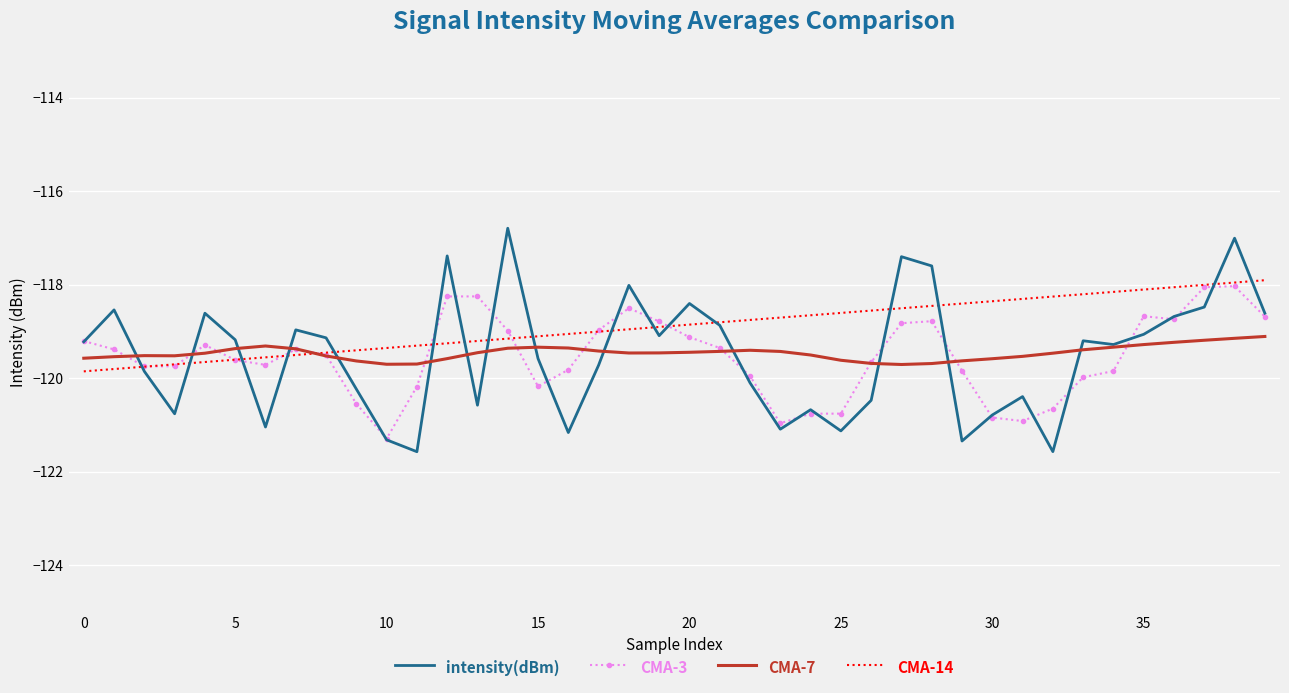

Which series has the largest total across all categories?

CMA-14